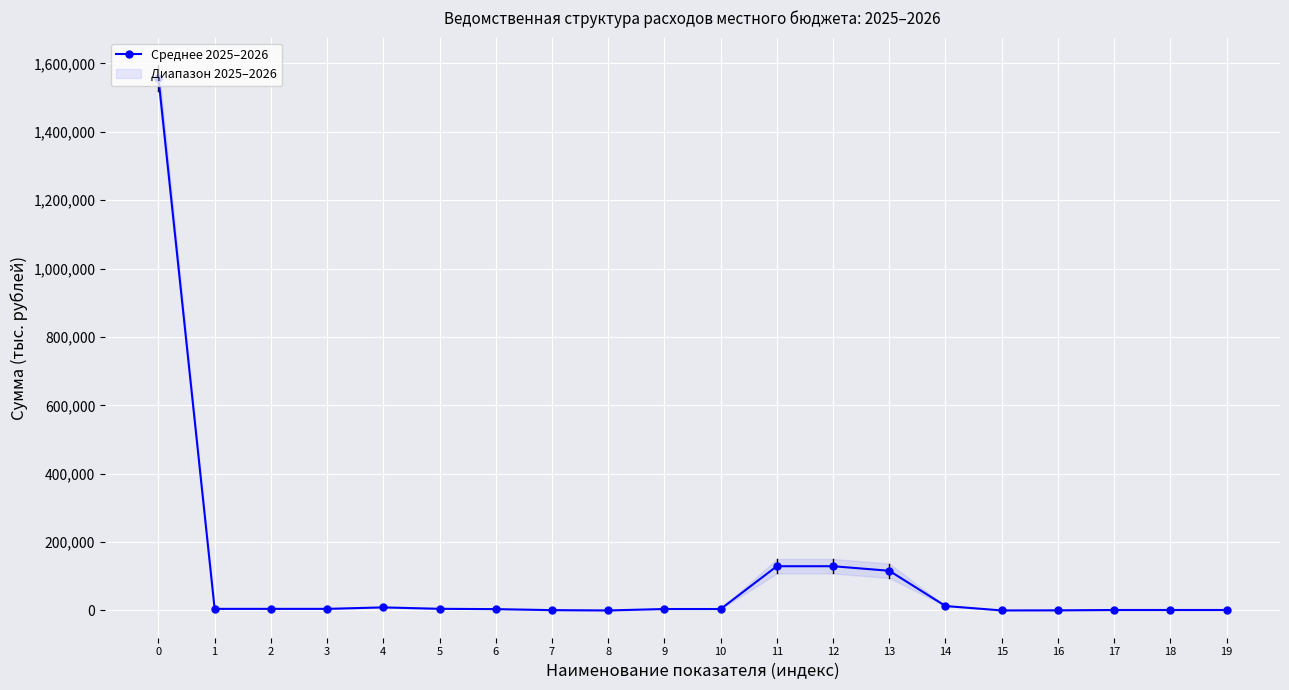

What is the difference between the maximum and minimum values?

1558022.7